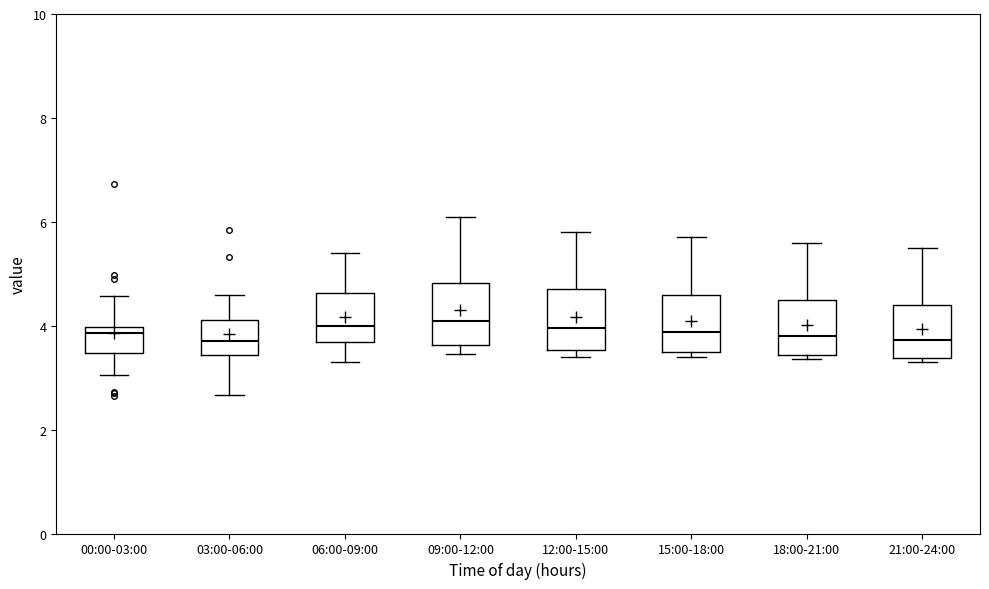

Reading left to right, read every box against the y-axis: the position of its median line, the range the box covers, and the ends of its whiskers. The values are not printed on the chart, so give them approximately, as read against the axis.

00:00-03:00: median 3.8, box 3.4 to 4.0, whiskers 3.0 to 4.6
03:00-06:00: median 3.8, box 3.4 to 4.2, whiskers 2.6 to 4.6
06:00-09:00: median 4.0, box 3.6 to 4.6, whiskers 3.4 to 5.4
09:00-12:00: median 4.2, box 3.6 to 4.8, whiskers 3.4 to 6.2
12:00-15:00: median 4.0, box 3.6 to 4.8, whiskers 3.4 to 5.8
15:00-18:00: median 3.8, box 3.4 to 4.6, whiskers 3.4 (just below the box's lower edge) to 5.8
18:00-21:00: median 3.8, box 3.4 to 4.6, whiskers 3.4 (just below the box's lower edge) to 5.6
21:00-24:00: median 3.8, box 3.4 to 4.4, whiskers 3.4 (just below the box's lower edge) to 5.6